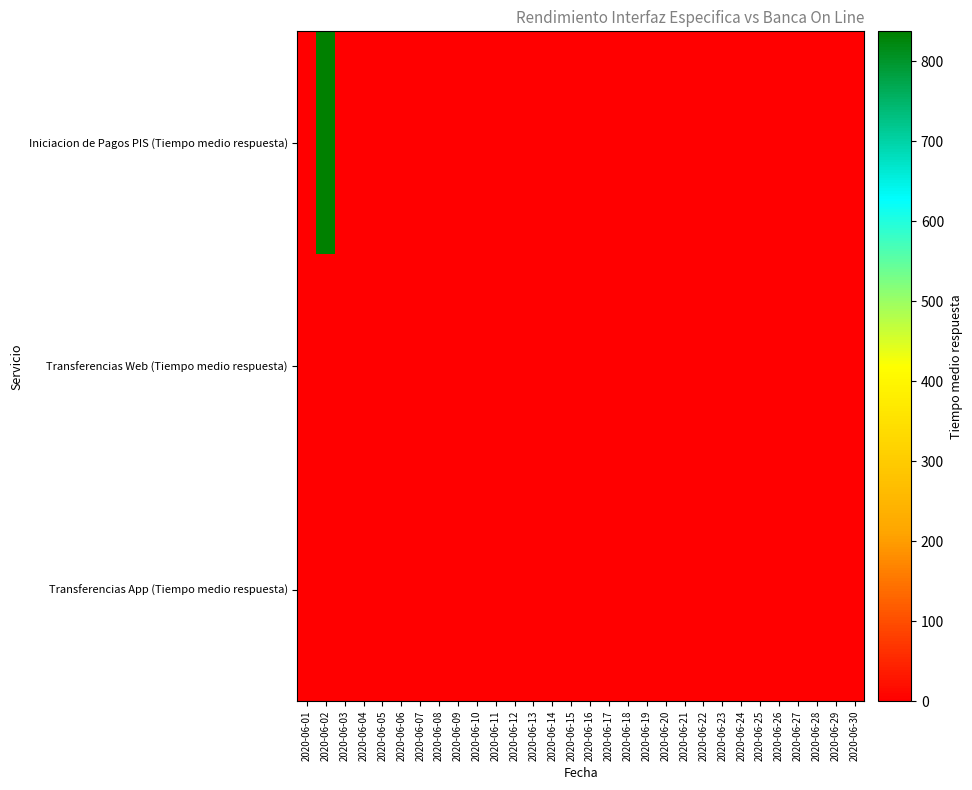

Reading left to right, list all the values displayed in this chart.

Iniciacion de Pagos PIS (Tiempo medio respuesta): 2020-06-01=0.0	2020-06-02=837.6	2020-06-03=0.0	2020-06-04=0.0	2020-06-05=0.0	2020-06-06=0.0	2020-06-07=0.0	2020-06-08=0.0	2020-06-09=0.0	2020-06-10=0.0	2020-06-11=0.0	2020-06-12=0.0	2020-06-13=0.0	2020-06-14=0.0	2020-06-15=0.0	2020-06-16=0.0	2020-06-17=0.0	2020-06-18=0.0	2020-06-19=0.0	2020-06-20=0.0	2020-06-21=0.0	2020-06-22=0.0	2020-06-23=0.0	2020-06-24=0.0	2020-06-25=0.0	2020-06-26=0.0	2020-06-27=0.0	2020-06-28=0.0	2020-06-29=0.0	2020-06-30=0.0
Transferencias Web (Tiempo medio respuesta): 2020-06-01=0.9	2020-06-02=0.9	2020-06-03=1.0	2020-06-04=0.9	2020-06-05=0.9	2020-06-06=0.9	2020-06-07=0.8	2020-06-08=0.8	2020-06-09=0.8	2020-06-10=0.9	2020-06-11=0.8	2020-06-12=0.9	2020-06-13=0.9	2020-06-14=0.8	2020-06-15=0.8	2020-06-16=0.8	2020-06-17=0.9	2020-06-18=0.8	2020-06-19=0.9	2020-06-20=0.9	2020-06-21=0.9	2020-06-22=0.8	2020-06-23=0.8	2020-06-24=0.8	2020-06-25=0.9	2020-06-26=0.9	2020-06-27=0.8	2020-06-28=0.9	2020-06-29=0.8	2020-06-30=0.9
Transferencias App (Tiempo medio respuesta): 2020-06-01=0.9	2020-06-02=0.9	2020-06-03=1.0	2020-06-04=0.9	2020-06-05=0.9	2020-06-06=0.9	2020-06-07=0.8	2020-06-08=0.8	2020-06-09=0.8	2020-06-10=0.9	2020-06-11=0.8	2020-06-12=0.9	2020-06-13=0.9	2020-06-14=0.8	2020-06-15=0.8	2020-06-16=0.8	2020-06-17=0.9	2020-06-18=0.8	2020-06-19=0.9	2020-06-20=0.9	2020-06-21=0.9	2020-06-22=0.8	2020-06-23=0.8	2020-06-24=0.8	2020-06-25=0.9	2020-06-26=0.9	2020-06-27=0.8	2020-06-28=0.9	2020-06-29=0.8	2020-06-30=0.9